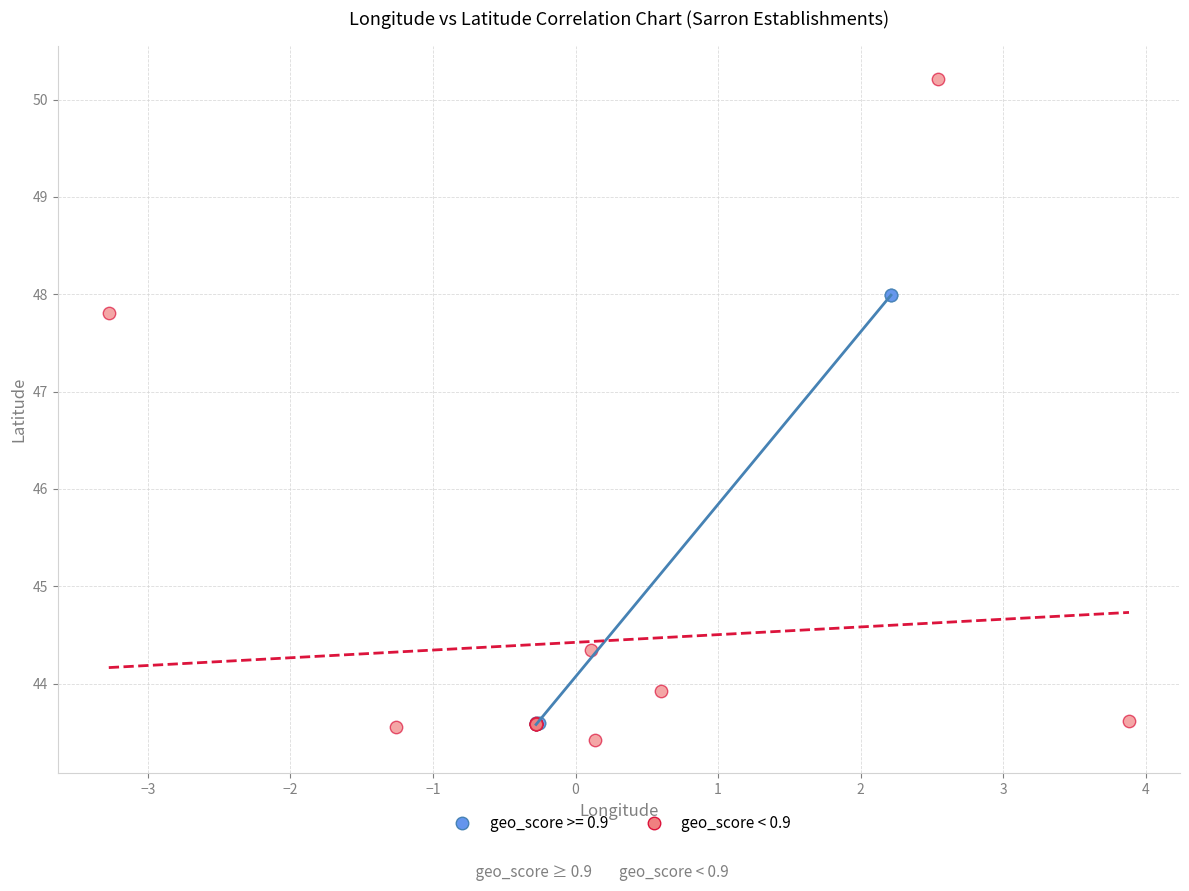

Which series reaches the maximum Y coordinate?

geo_score < 0.9